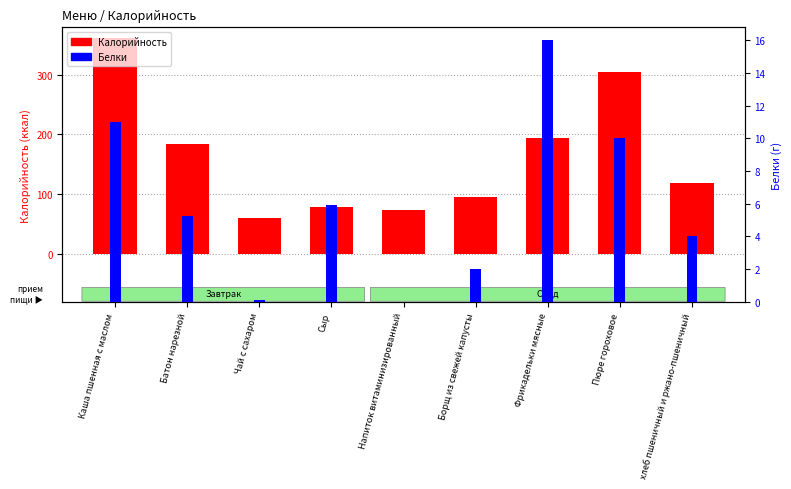

The value of Калорийность at Пюре гороховое is 304.0. True or false?

True